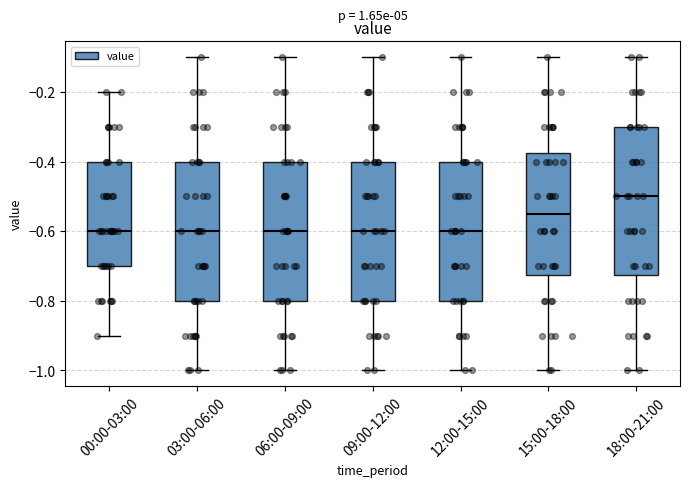

Comparing the boxes themselves (not the whiskers), which one is the tallest?

18:00-21:00